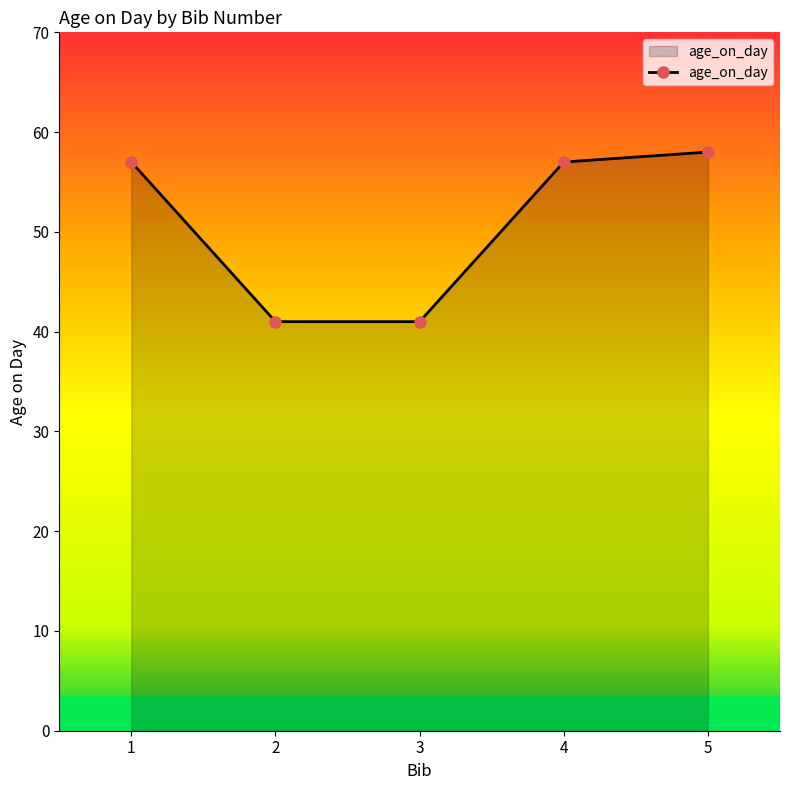

True or false: the data has more than 2 interior local peaks.

False